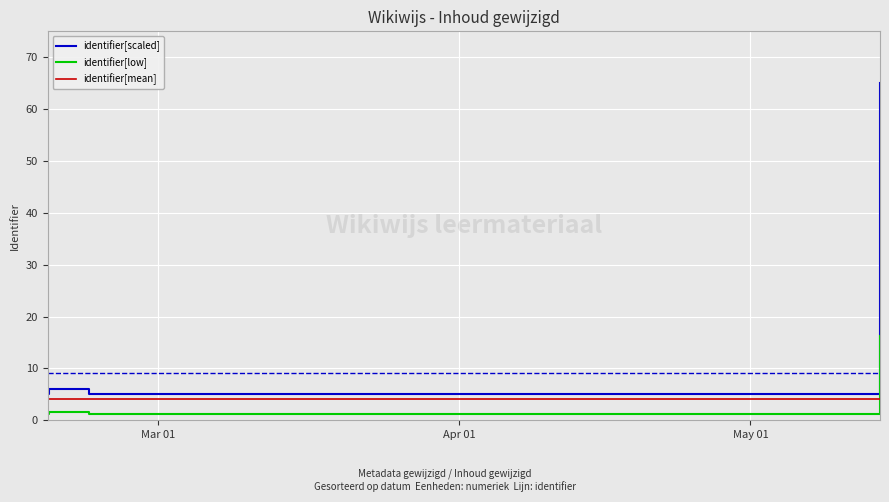

What is the lowest value of the identifier[scaled] series?

5.0